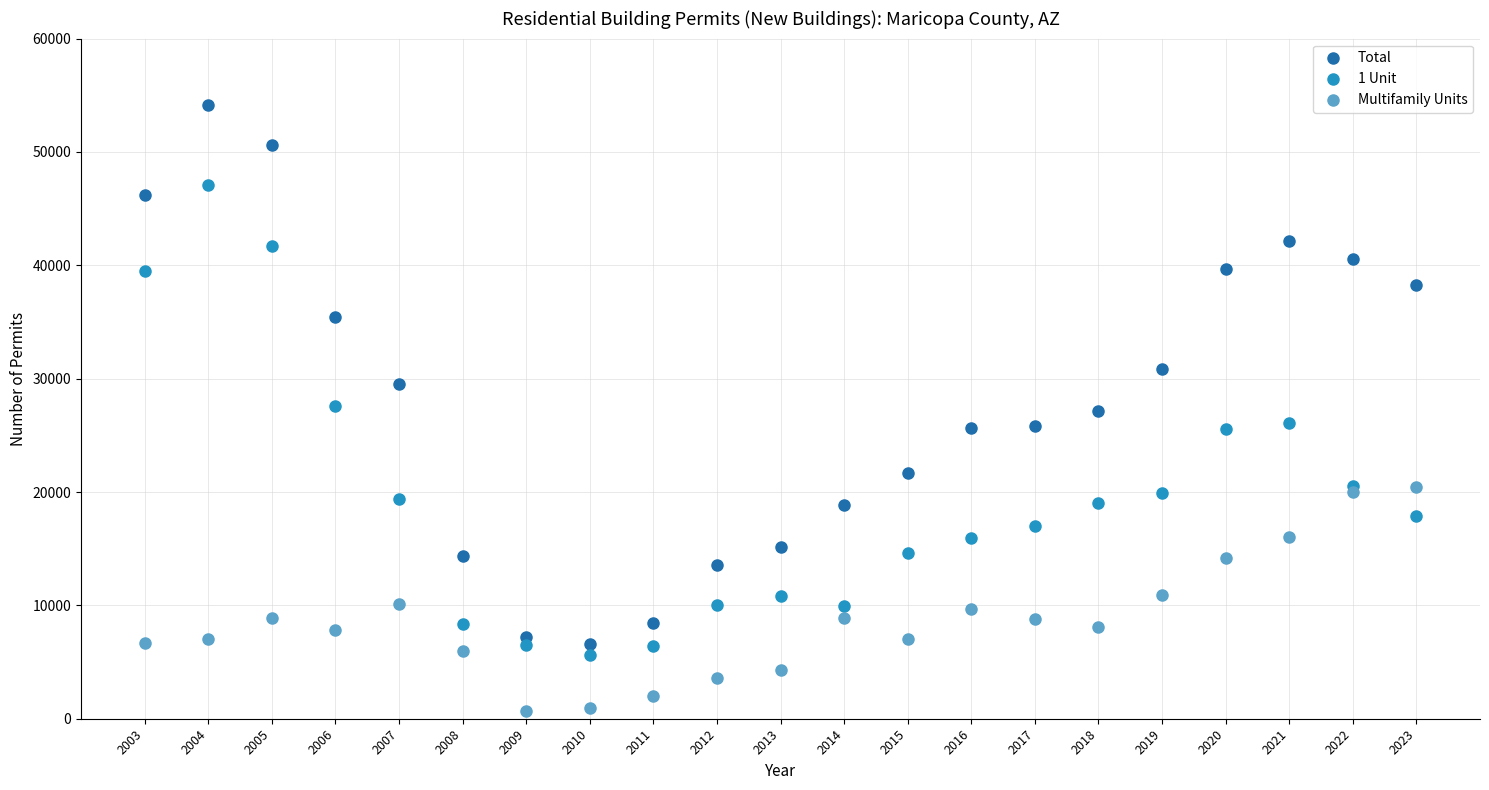

Which series reaches the minimum Y coordinate?

Multifamily Units